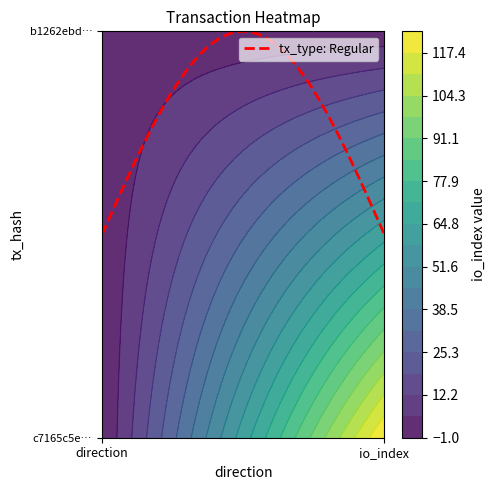

Reading left to right, extract all data points from this chart.

c7165c5ee11c8d2fc247766cda35ce3b67a24e3: -1	124
b1262ebd27a385382e5e821f03c0e8837343e0e: 1	1